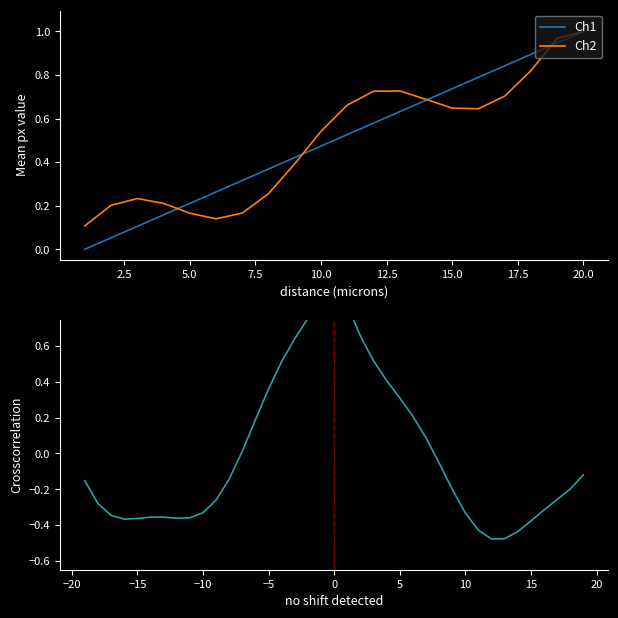

Rank the categories by value from highest to lowest.

20, 19, 18, 17, 16, 15, 14, 13, 12, 11, 10, 9, 8, 7, 6, 5, 4, 3, 2, 1